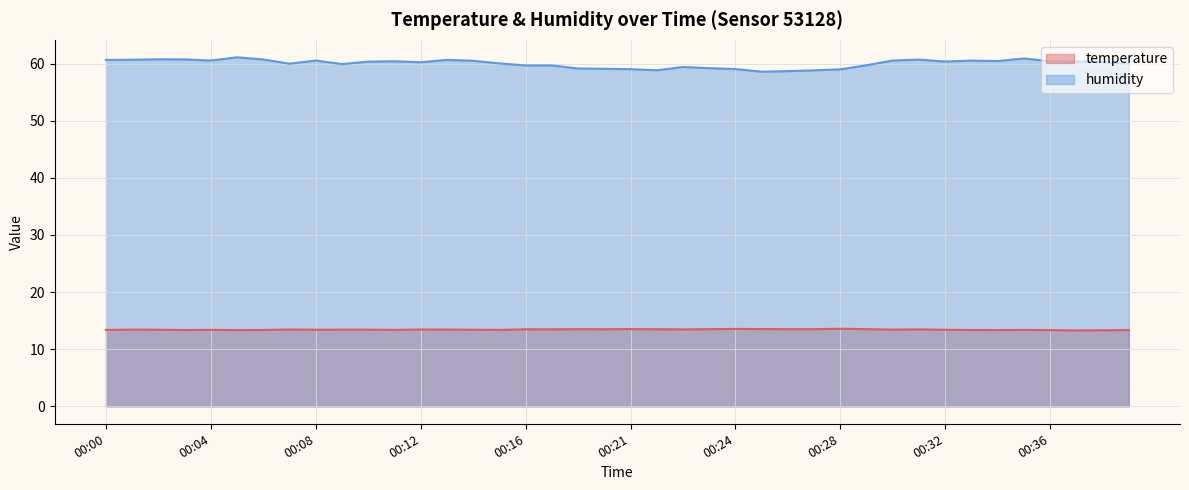

True or false: humidity has a value of 60.0 at 00:07.

True